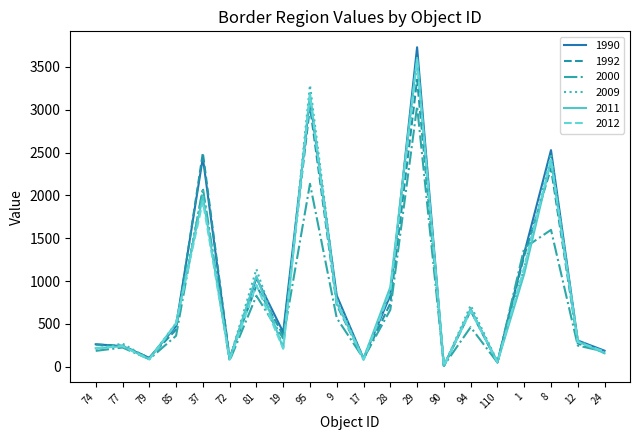

What is the difference between the highest and lowest values at 37?

565